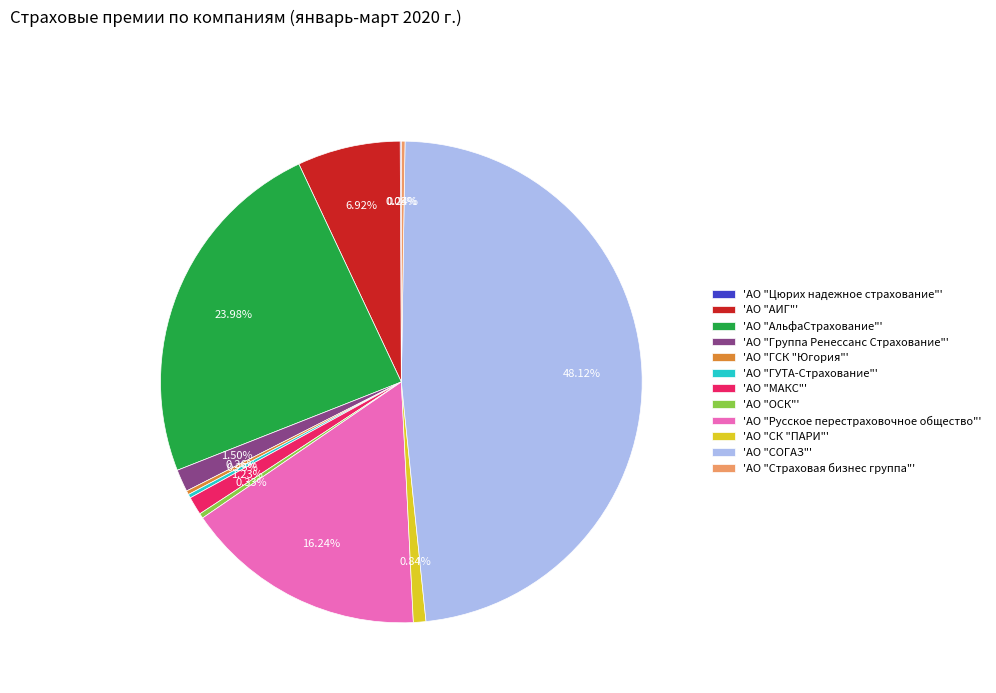

Between 'АО "СК "ПАРИ"' and 'АО "АльфаСтрахование"', which is larger?

'АО "АльфаСтрахование"'